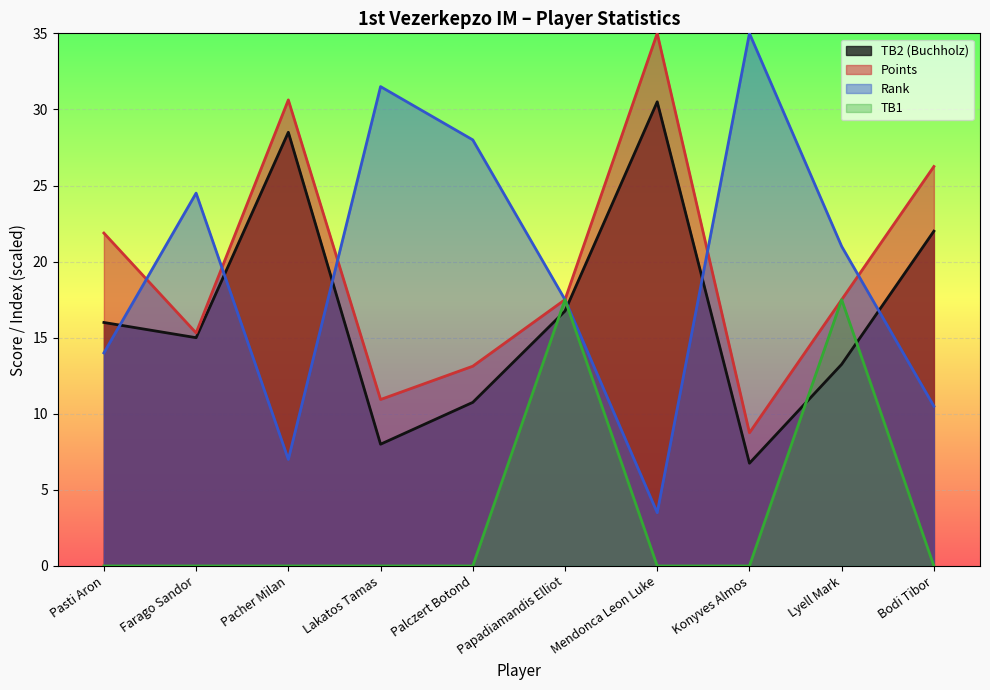

What is the average value of the TB1 series?

3.5